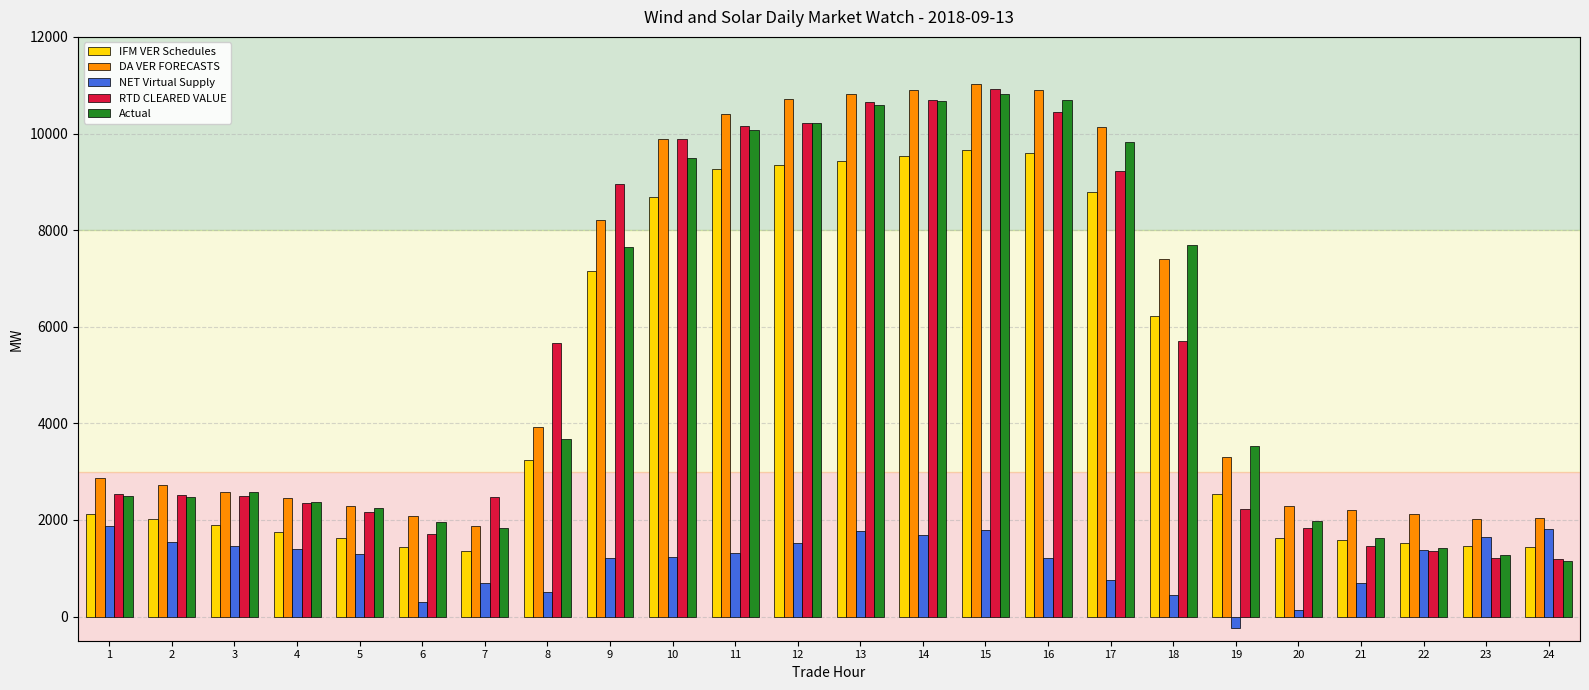

At which category is the sum across all series the highest?

15